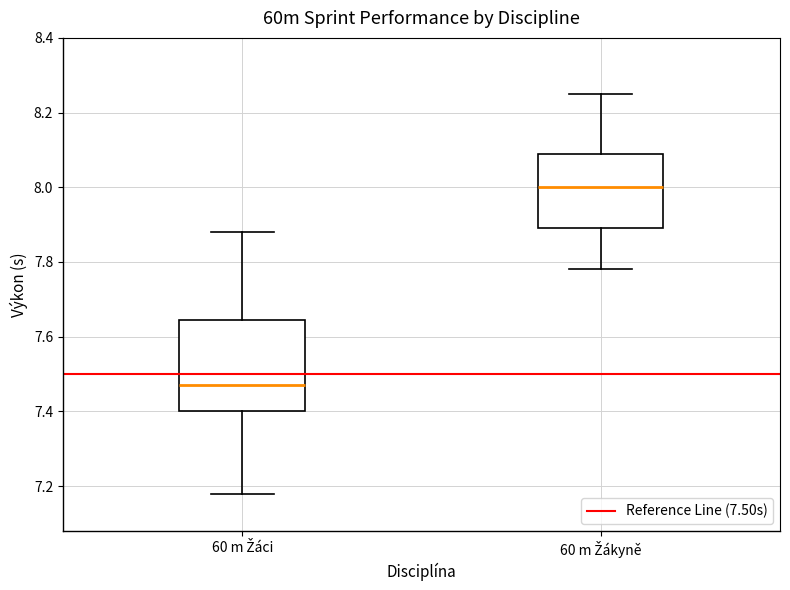

Reading left to right, read every box against the y-axis: the position of its median line, the range the box covers, and the ends of its whiskers. The values are not printed on the chart, so give them approximately, as read against the axis.

60 m Žáci: median 7.48, box 7.40 to 7.64, whiskers 7.18 to 7.88
60 m Žákyně: median 8.00, box 7.90 to 8.10, whiskers 7.78 to 8.26